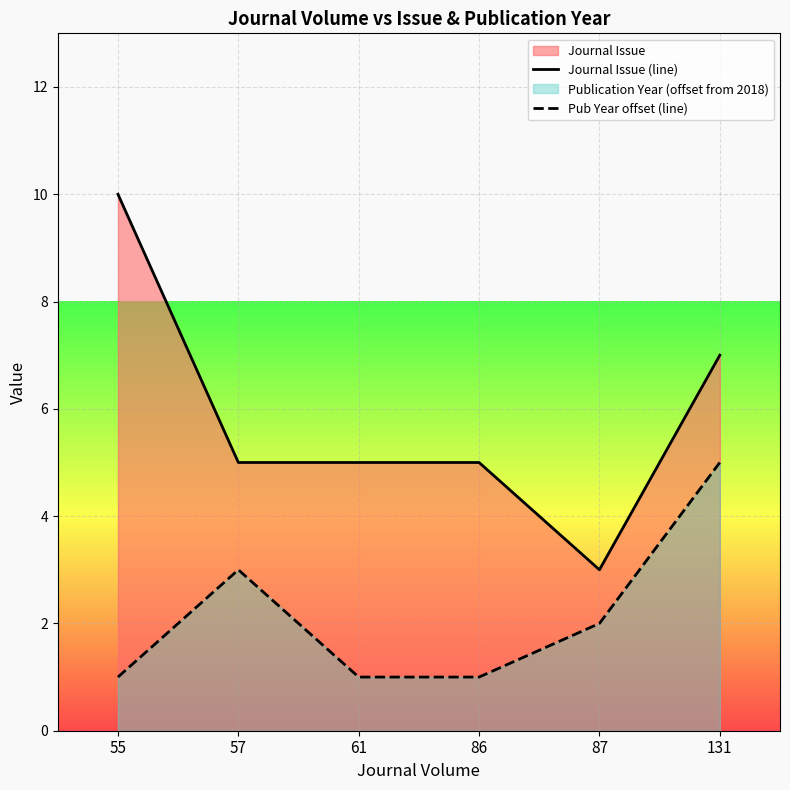

At which label does Pub Year offset (line) first exceed 2?

57